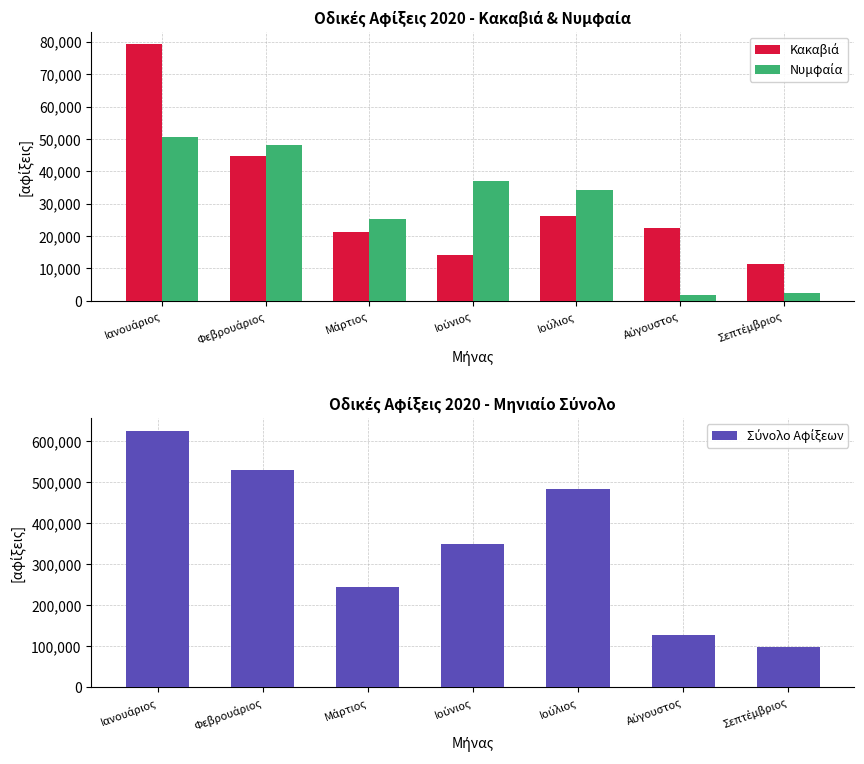

Does the chart contain any negative values?

No